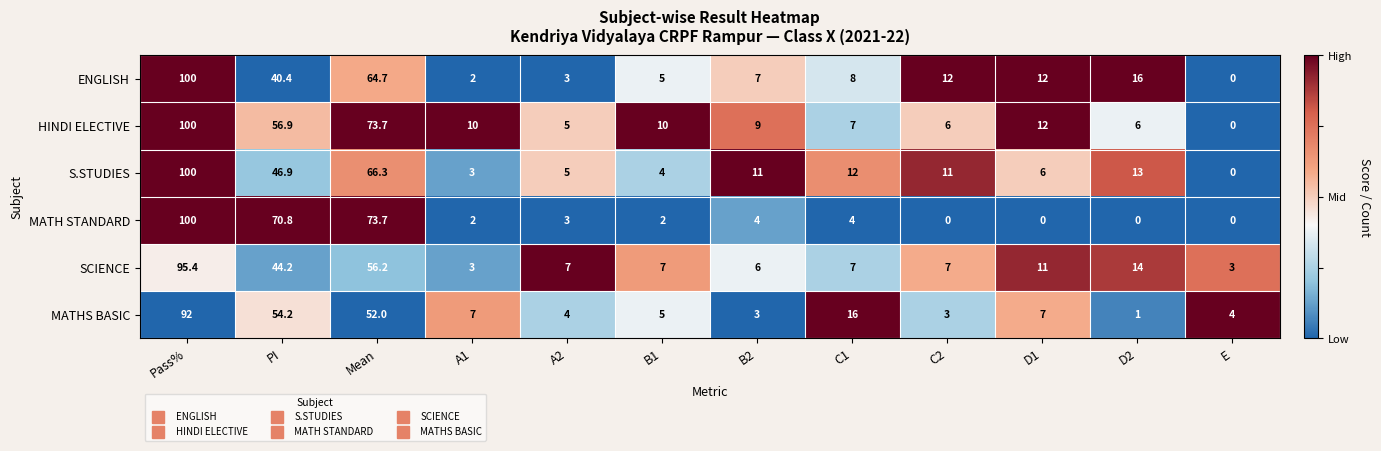

Which category has the lowest value in the S.STUDIES series?

E